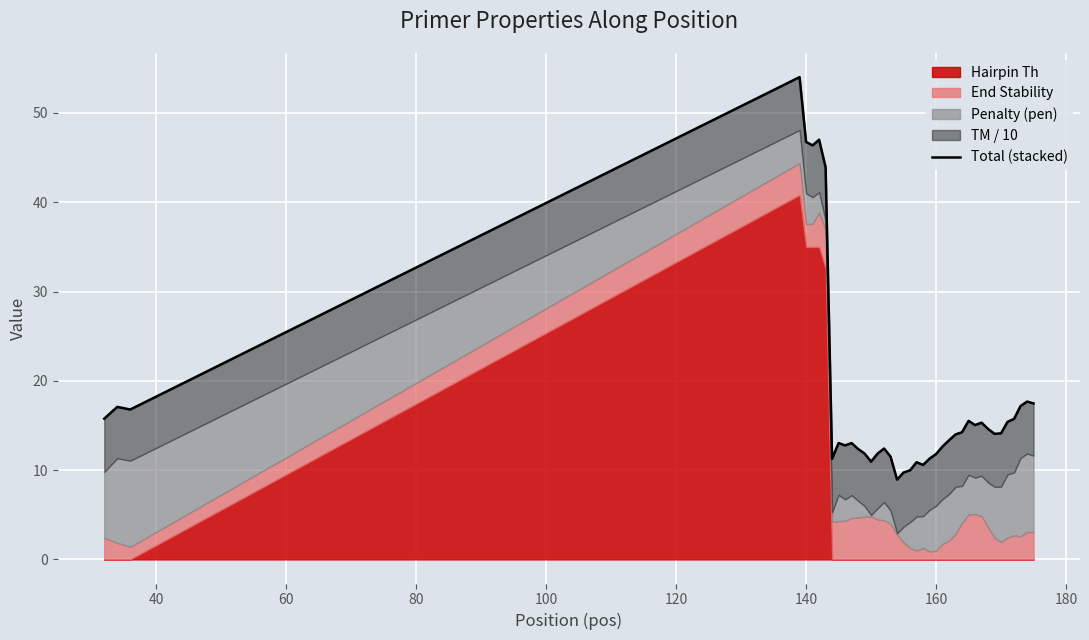

The value at 22 is 6.6. True or false?

False